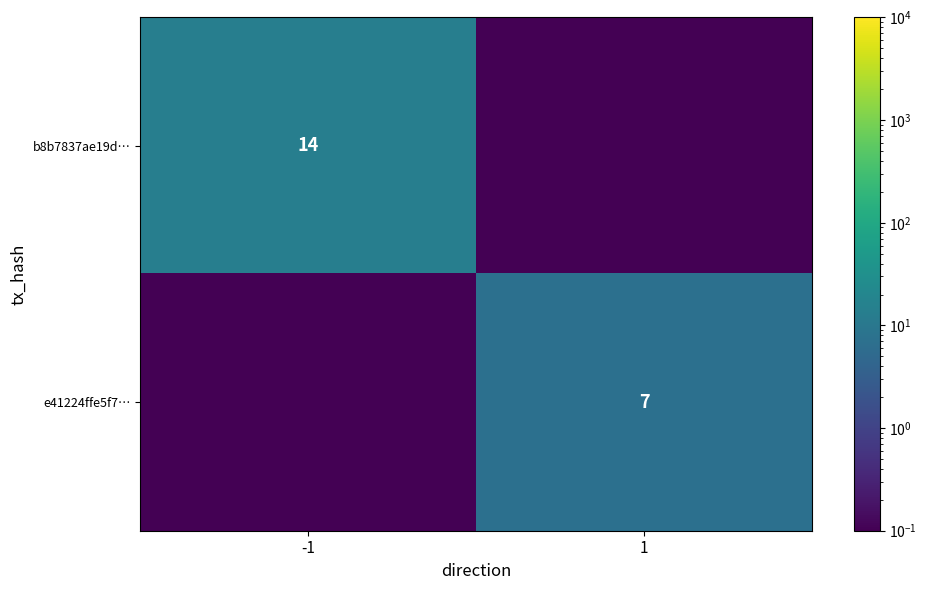

True or false: b8b7837ae19d… has a value of 14.0 at -1.

True